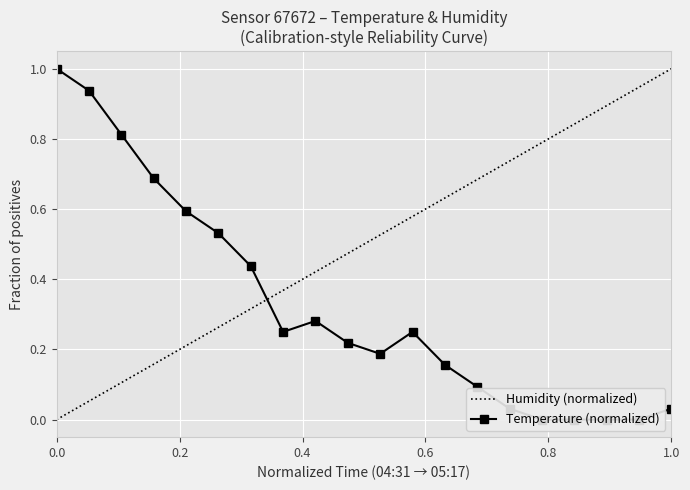

What is the difference between the second highest and second lowest values?

0.9